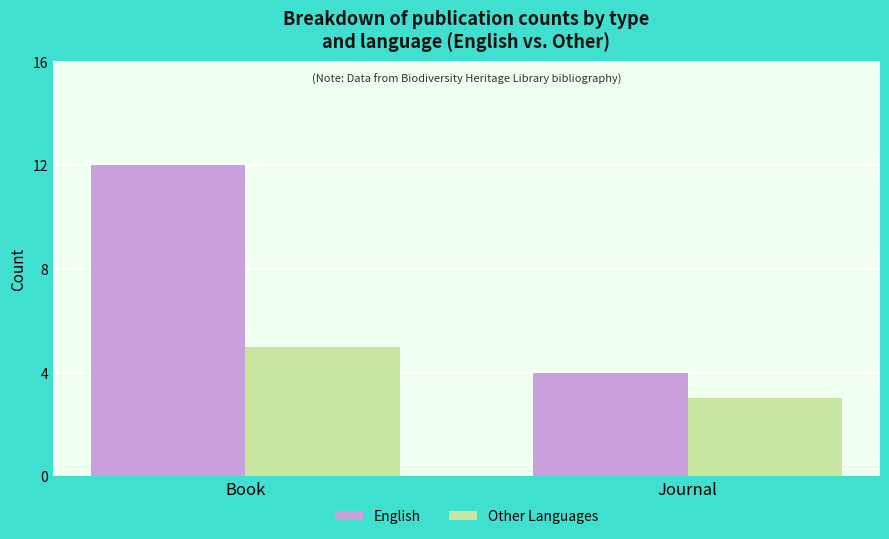

Which category has the highest value in the English series?

Book